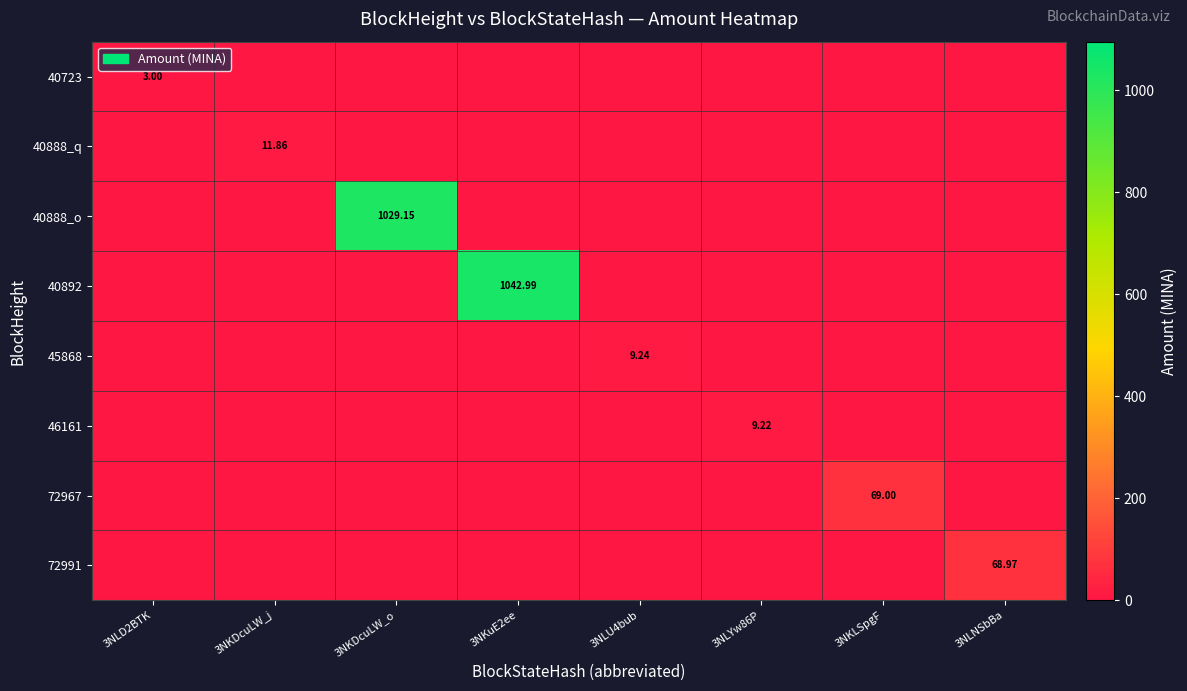

Count the number of categories in the chart.

8